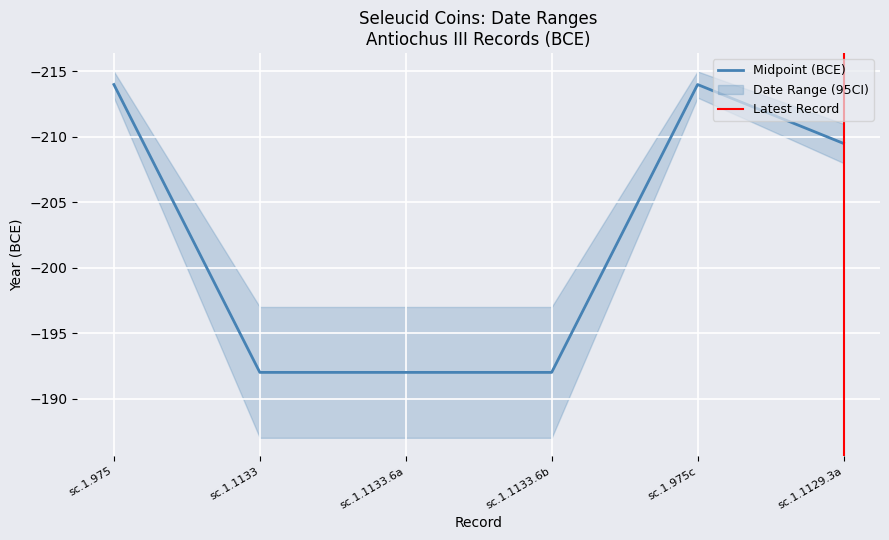

List the labels in order of value, largest first.

sc.1.1133, sc.1.1133.6a, sc.1.1133.6b, sc.1.1129.3a, sc.1.975, sc.1.975c